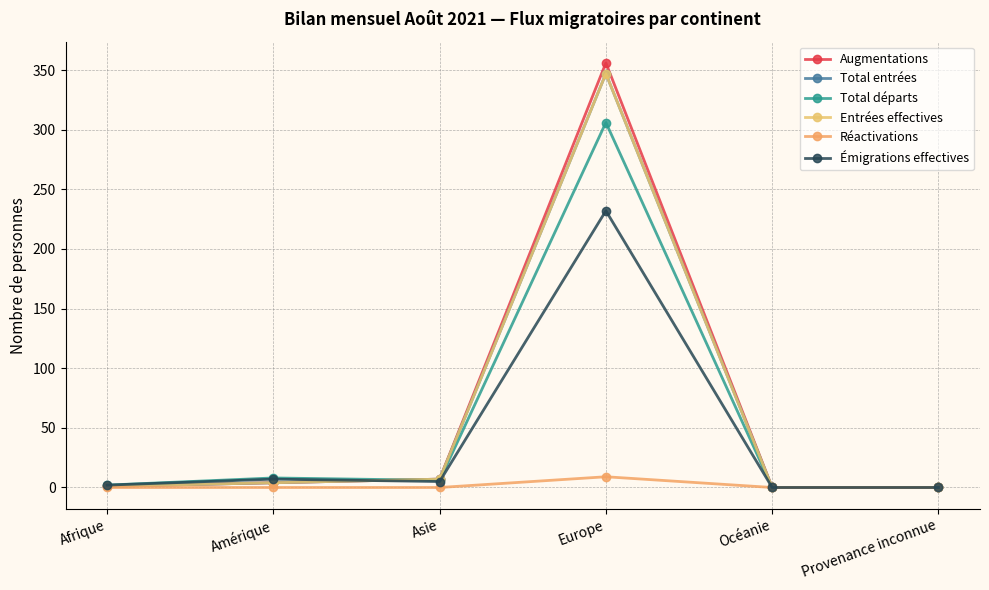

Is it true that Émigrations effectives equals -109 at Océanie?

False